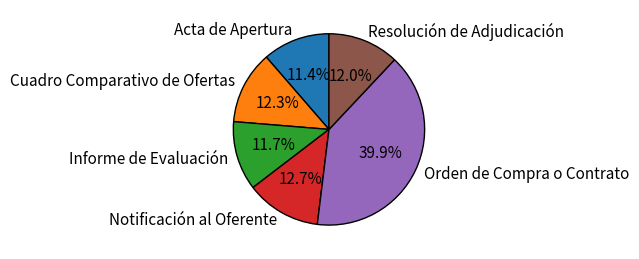

How many segments does this pie chart have?

6